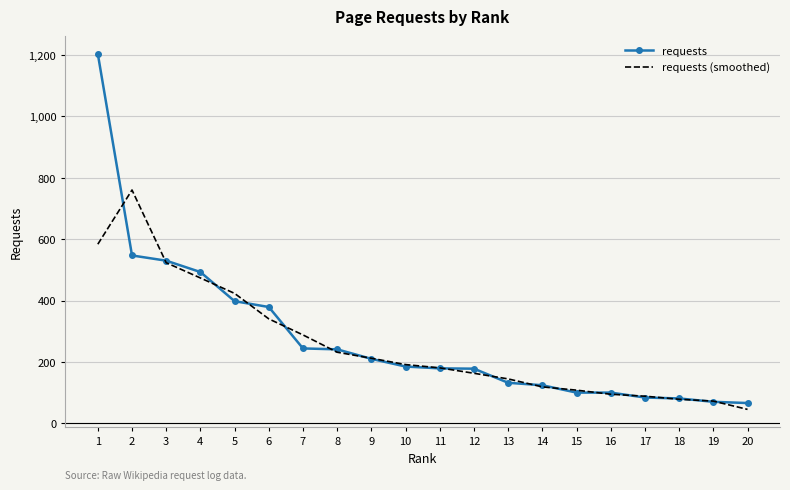

List the series in order of their overall mean, highest first.

requests, requests (smoothed)